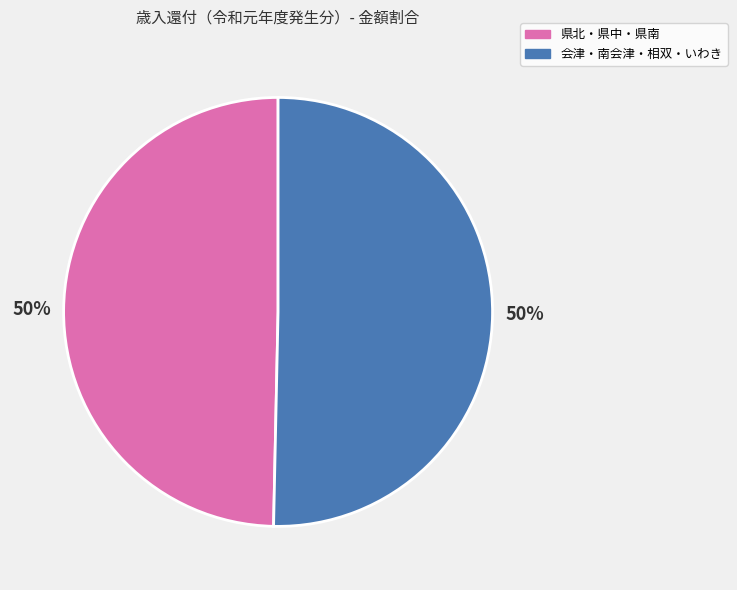

True or false: 会津・南会津・相双・いわき accounts for 64% of the total.

False